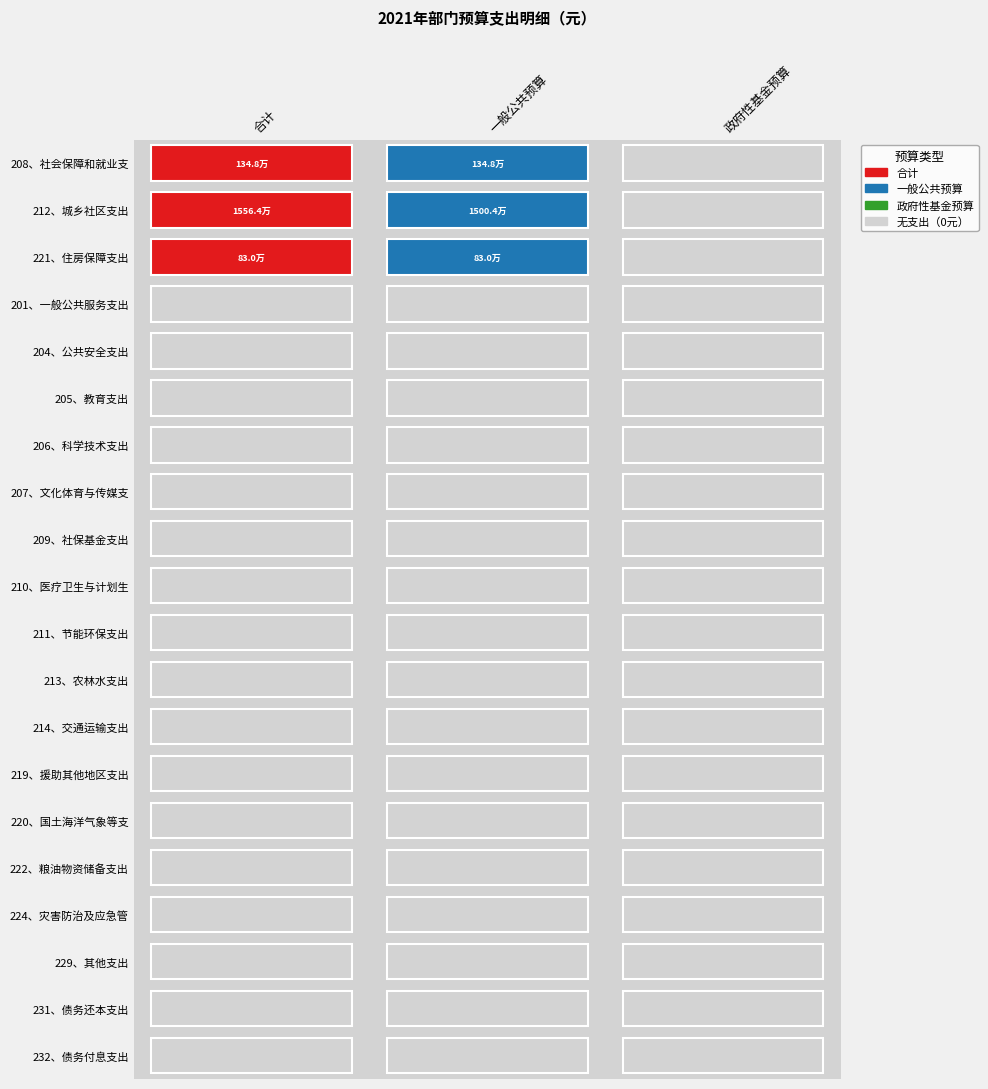

How many series are shown in this chart?

20